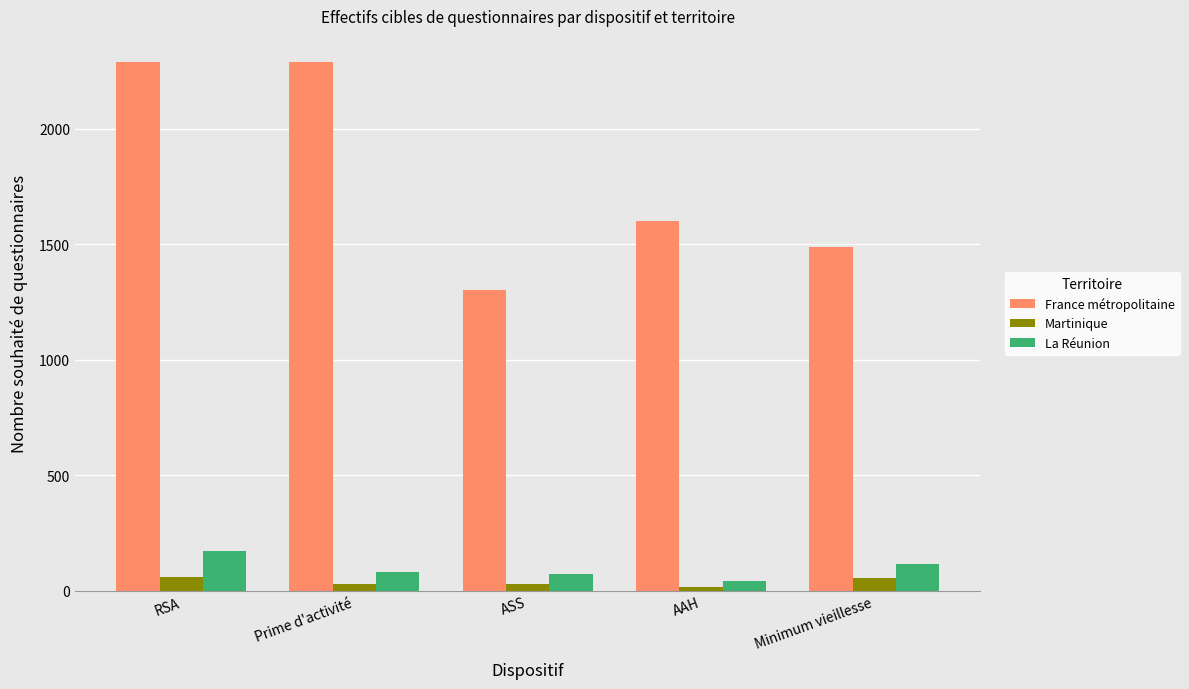

What is the total value across all series at RSA?

2516